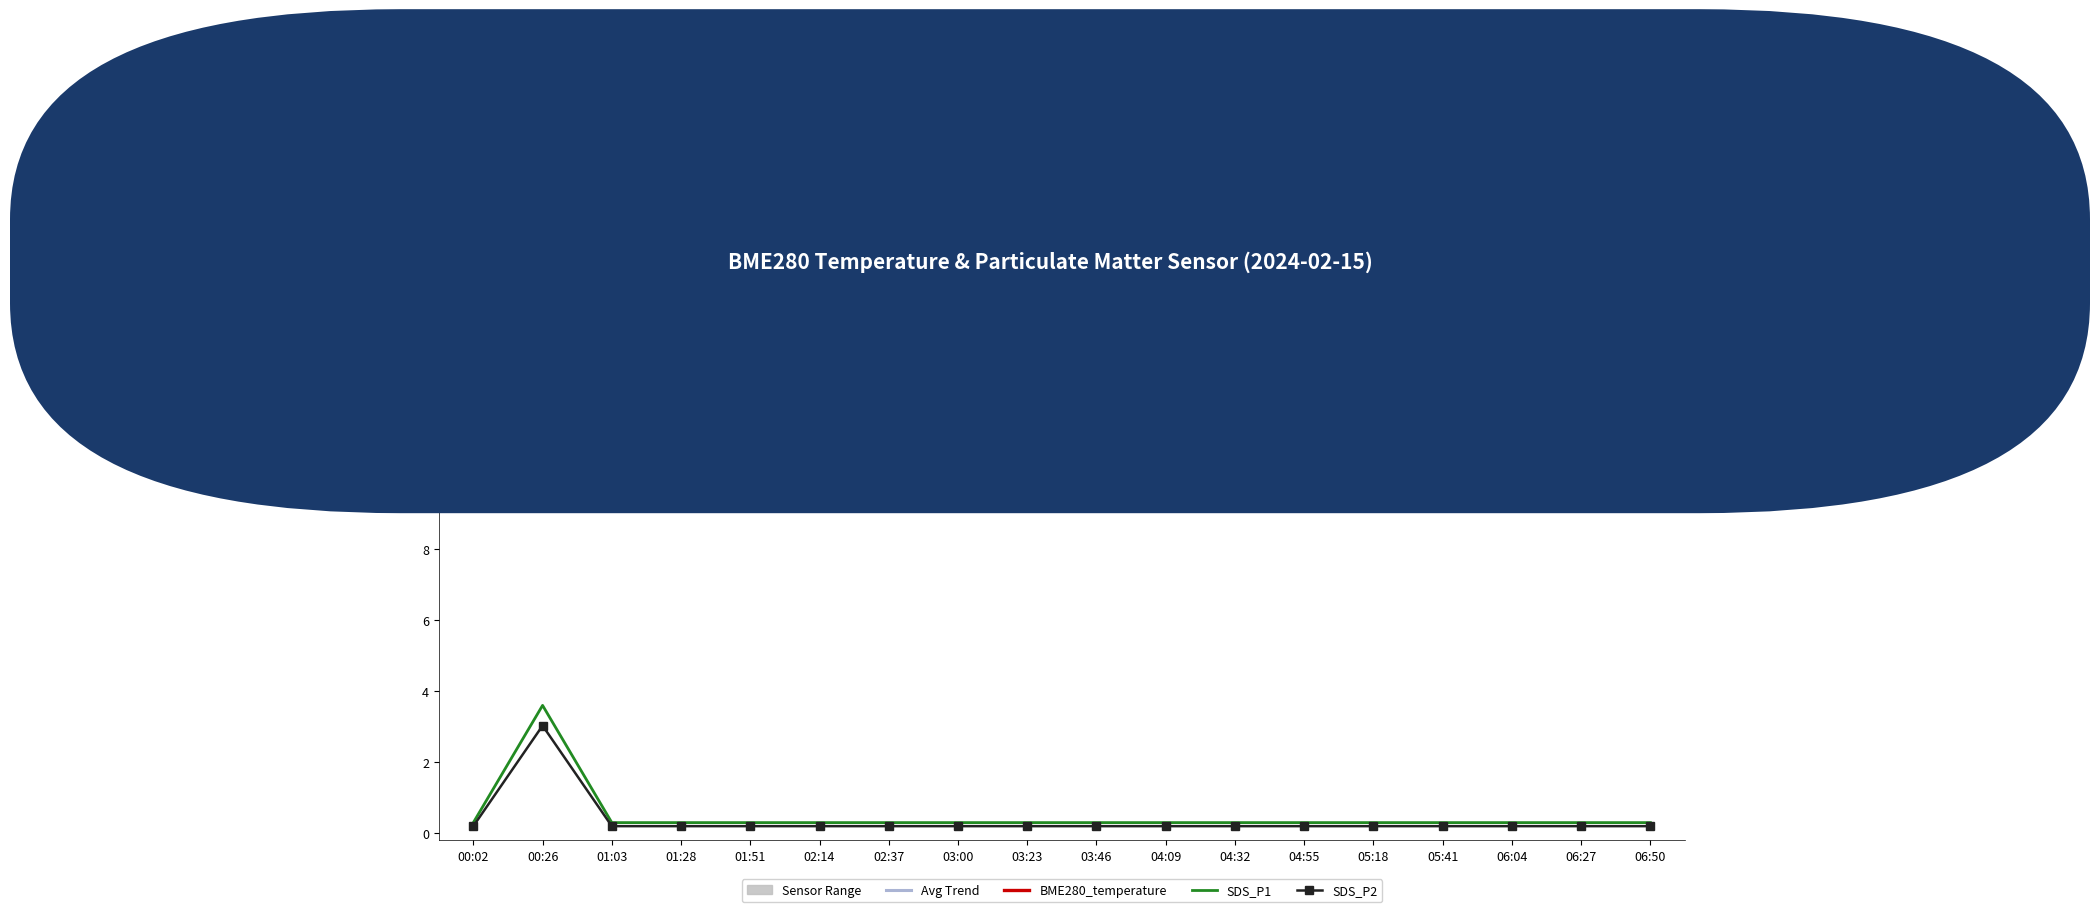

What position from the right is 06:50?

1